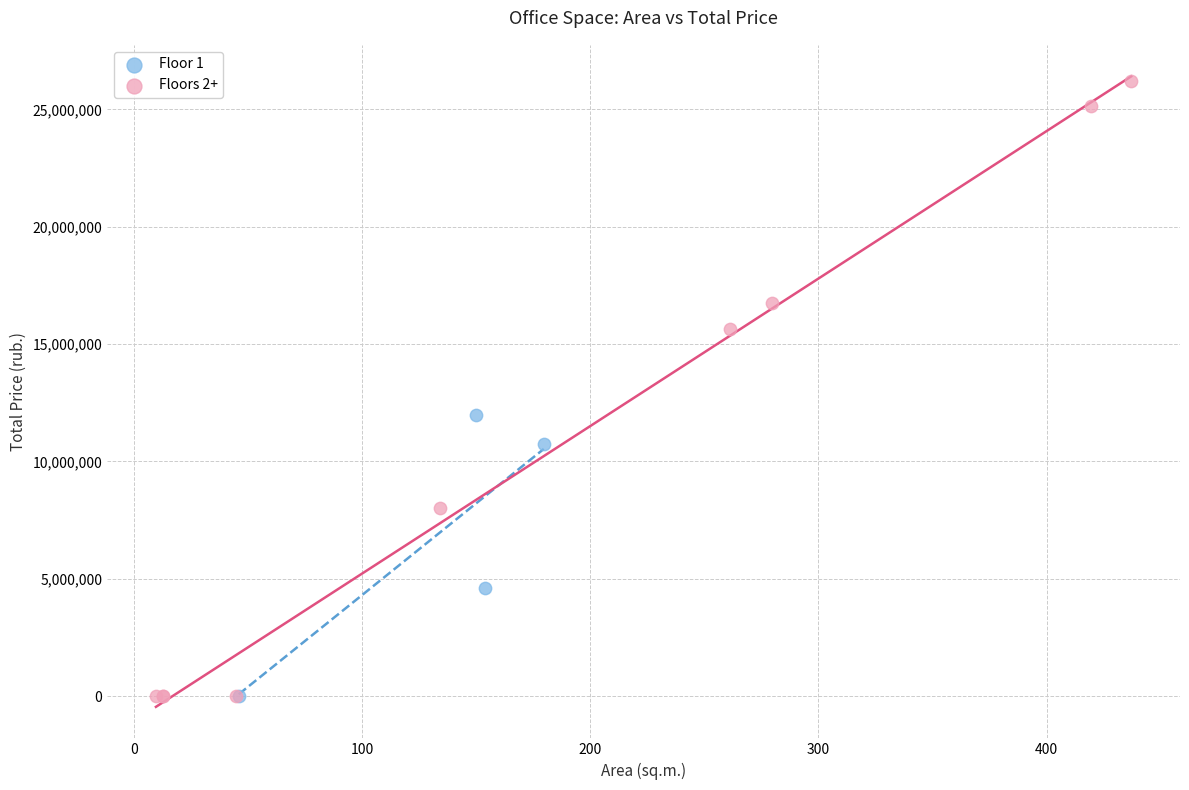

Which series has the widest spread of Y values?

Floors 2+